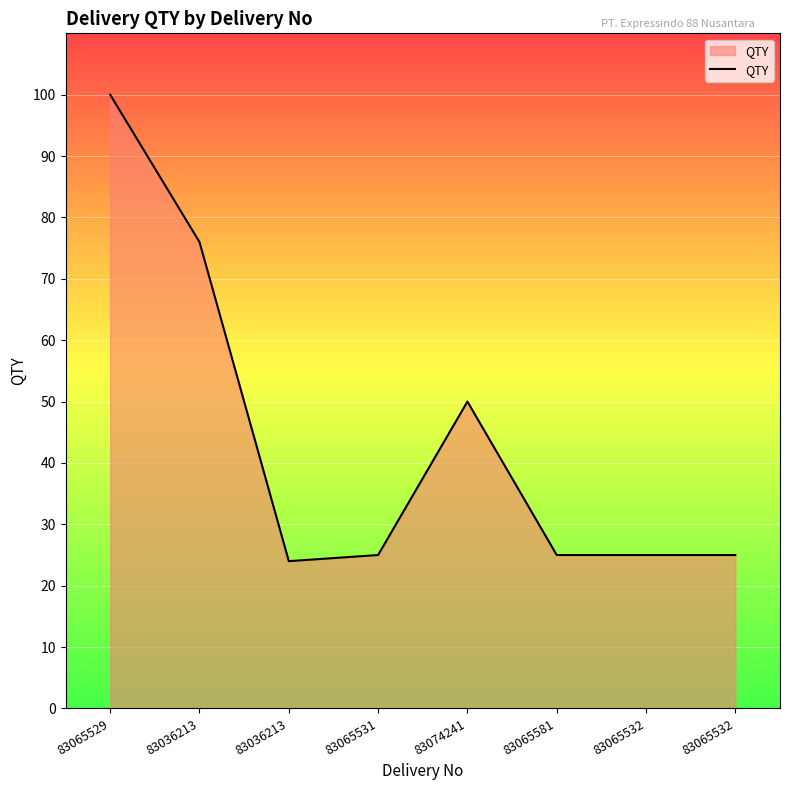

List the labels in order of value, smallest first.

83036213, 83065531, 83065581, 83065532, 83065532, 83074241, 83036213, 83065529